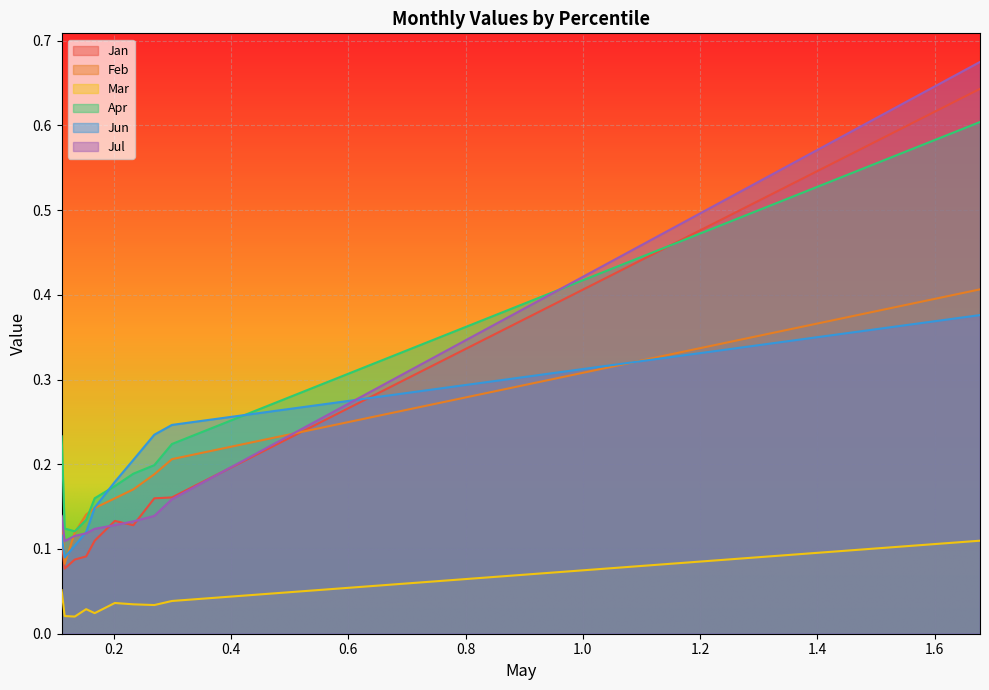

Which has a higher value, pct15 or pct45?

pct45